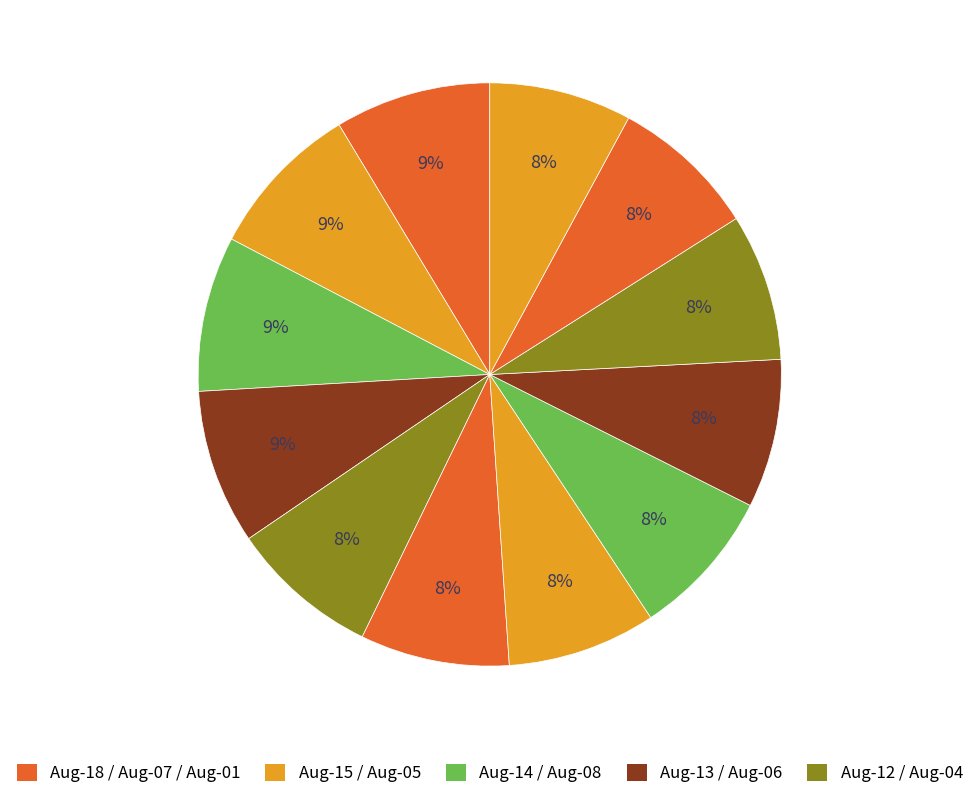

How many slices are in this pie chart?

12